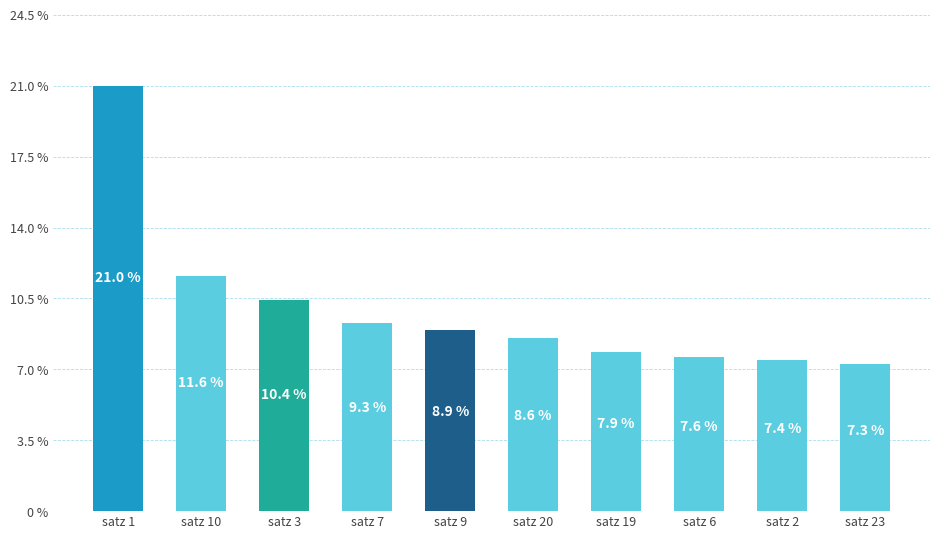

The chart shows a value of 3.4 at satz 2. True or false?

False